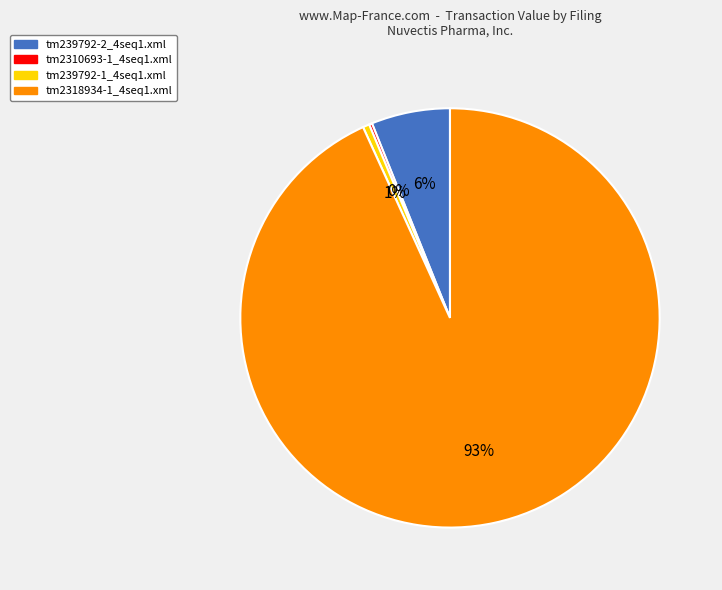

What is the majority slice?

tm2318934-1_4seq1.xml